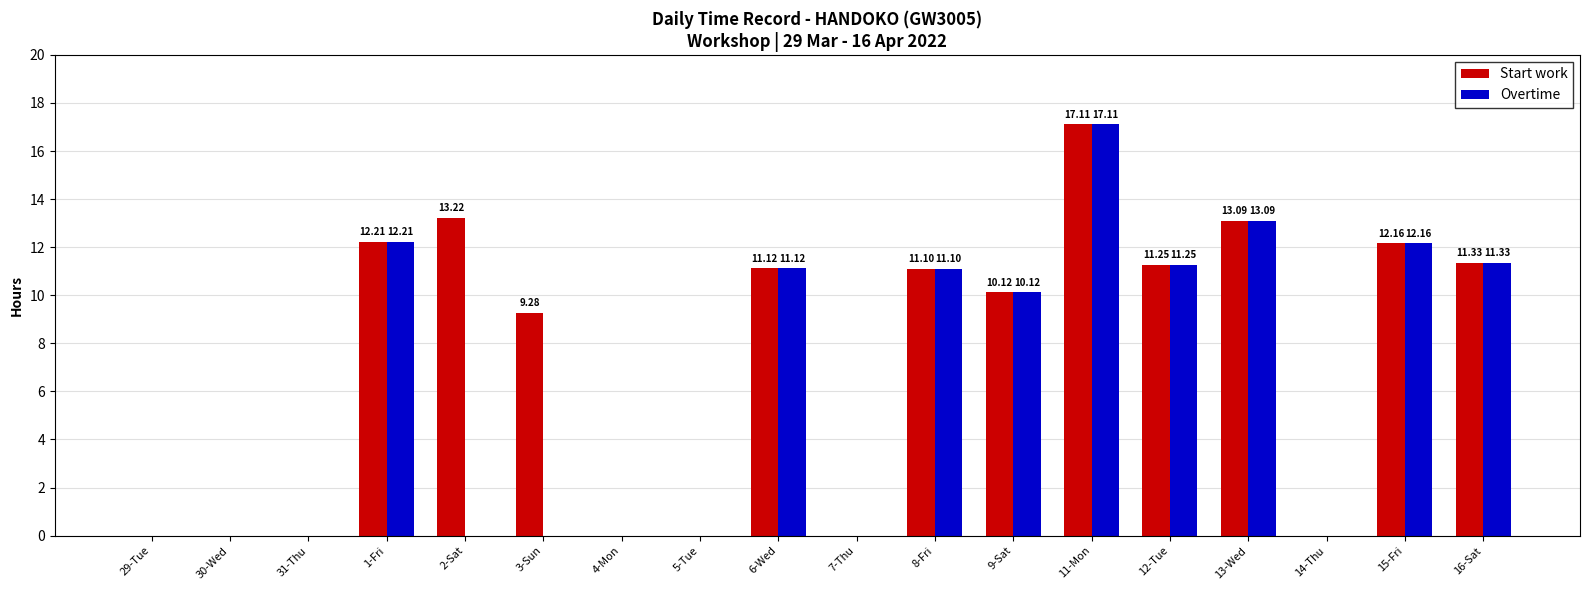

At which category is the sum across all series the highest?

11-Mon